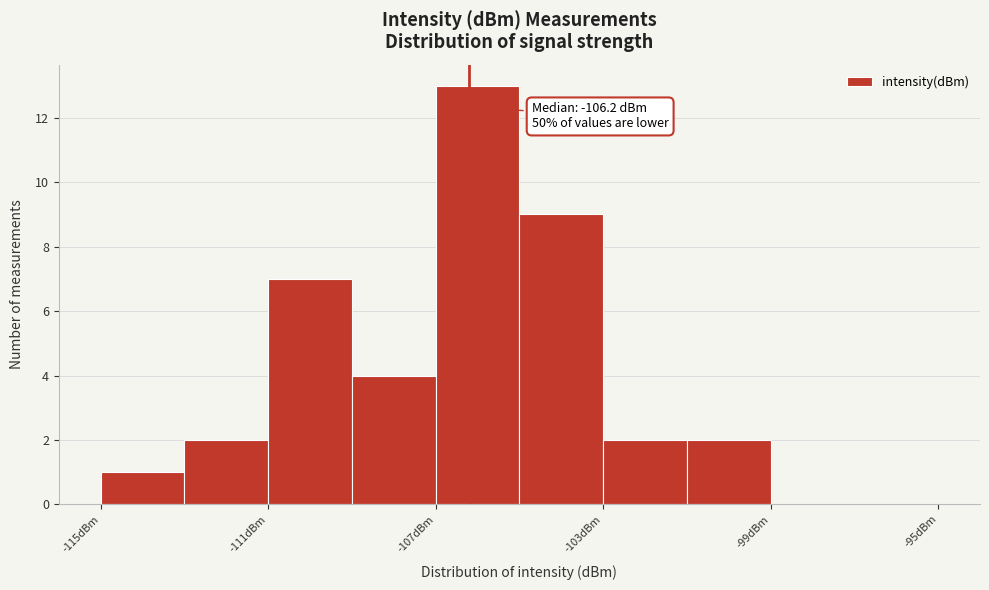

Over which range of the x-axis is the bar tallest?

-107 to -105